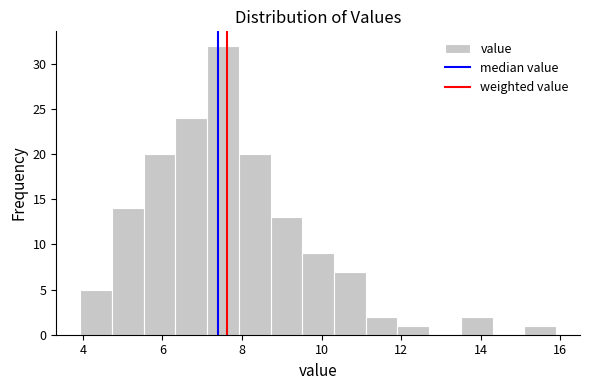

Around what value on the x-axis is the tallest bar? Give the approximate position of its centre, as read against the axis.

7.6